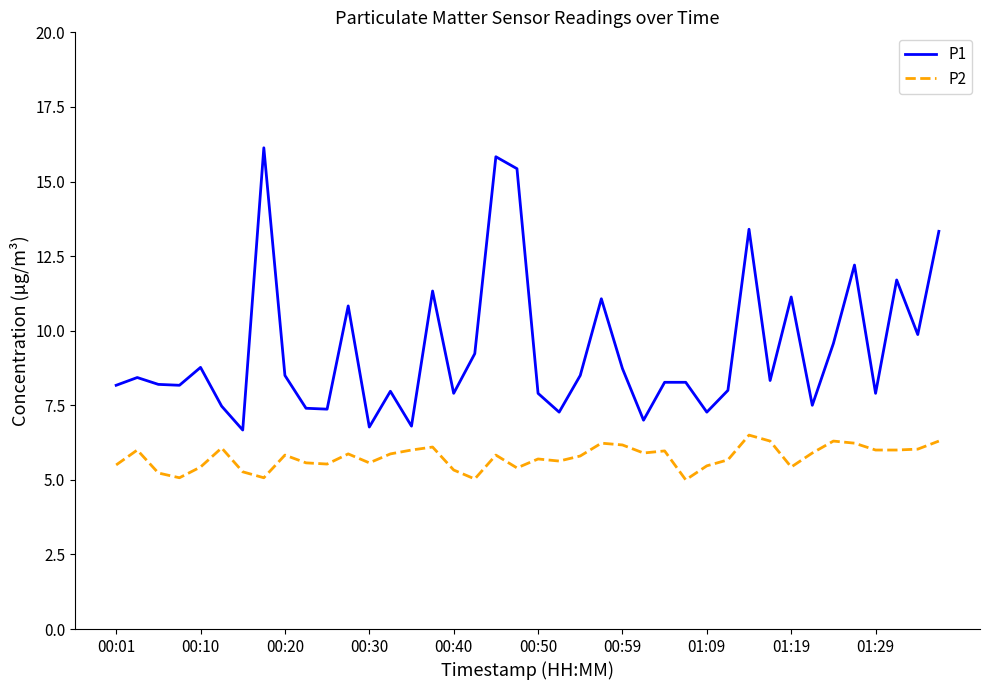

What is the maximum value for P2?

6.5